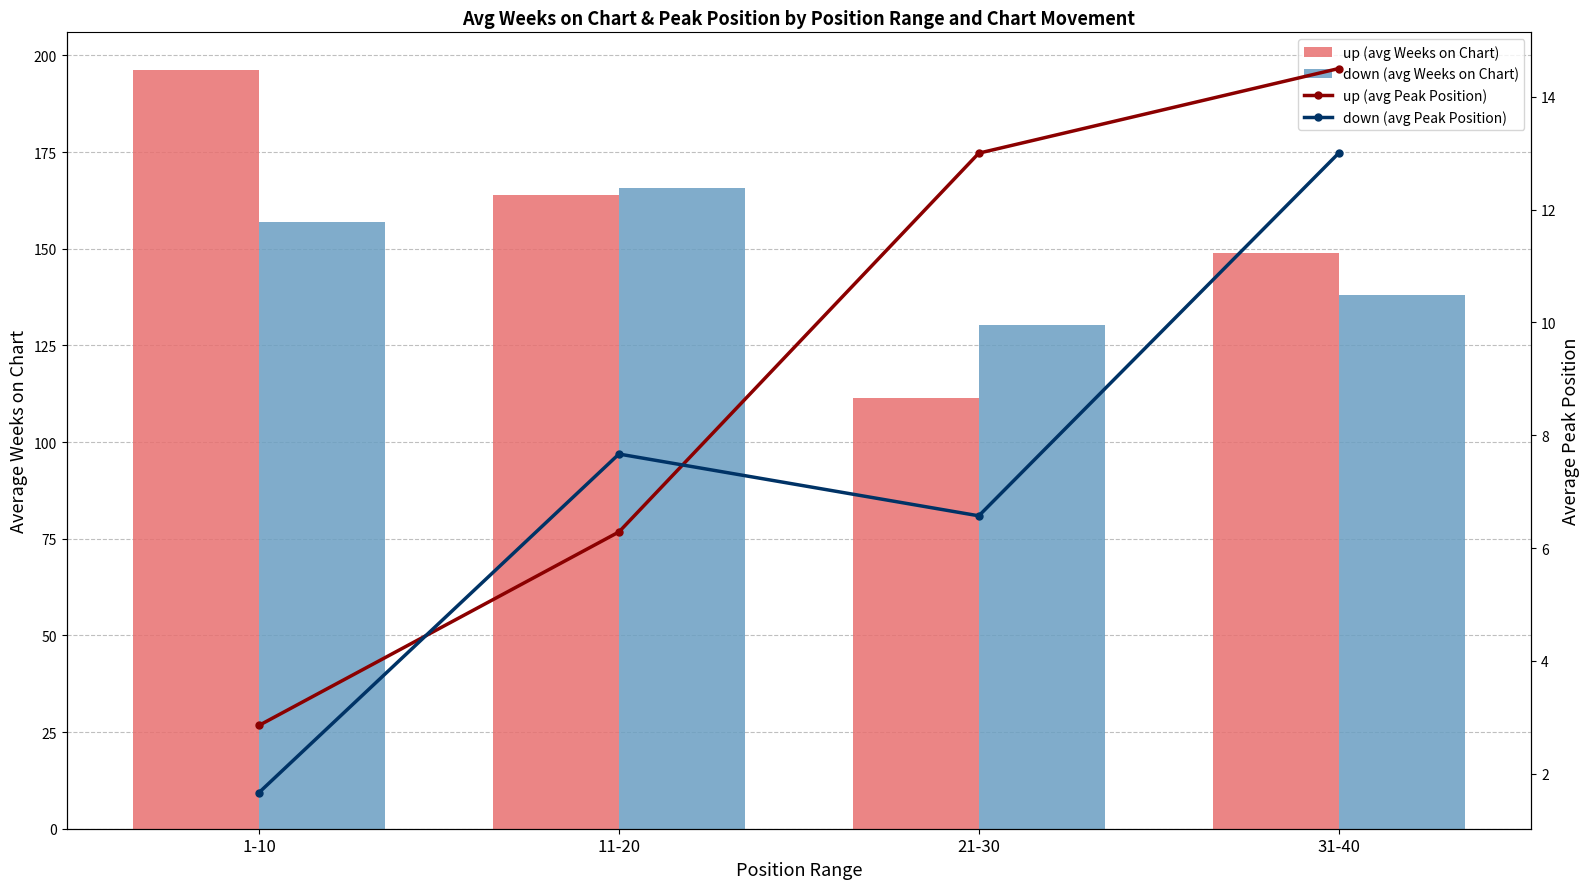

What is the difference between the second highest and minimum values in the down (avg Peak Position) series?

6.0